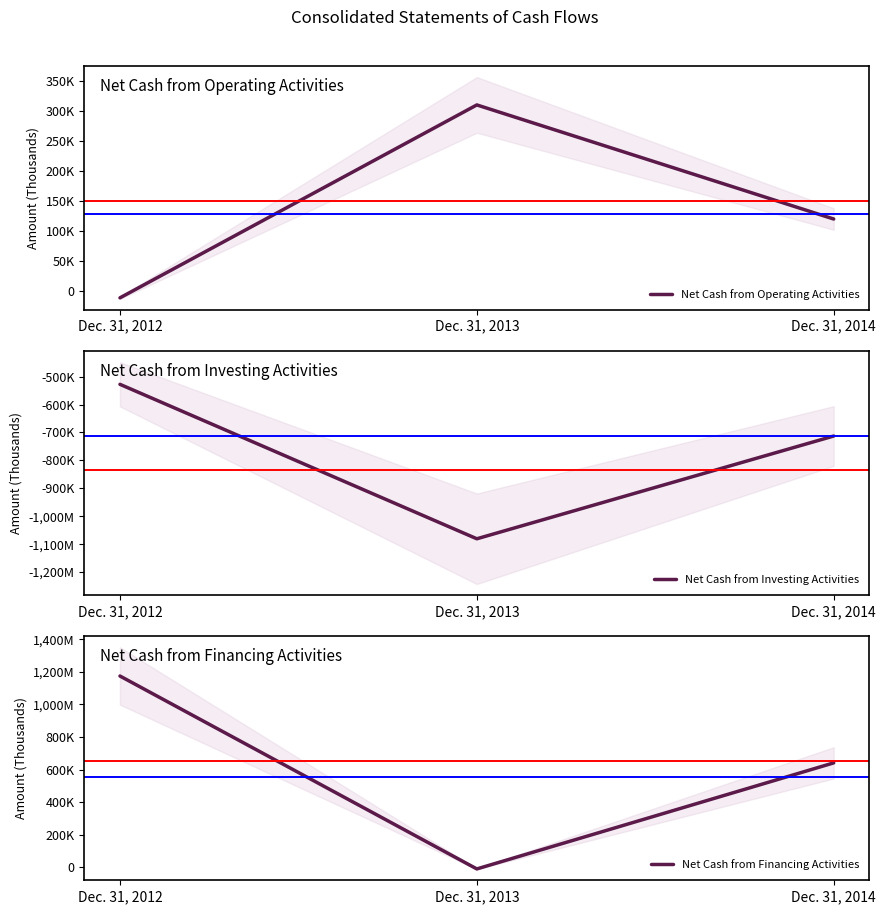

Which category has the lowest value in the Net Cash from Investing Activities series?

Dec. 31, 2013